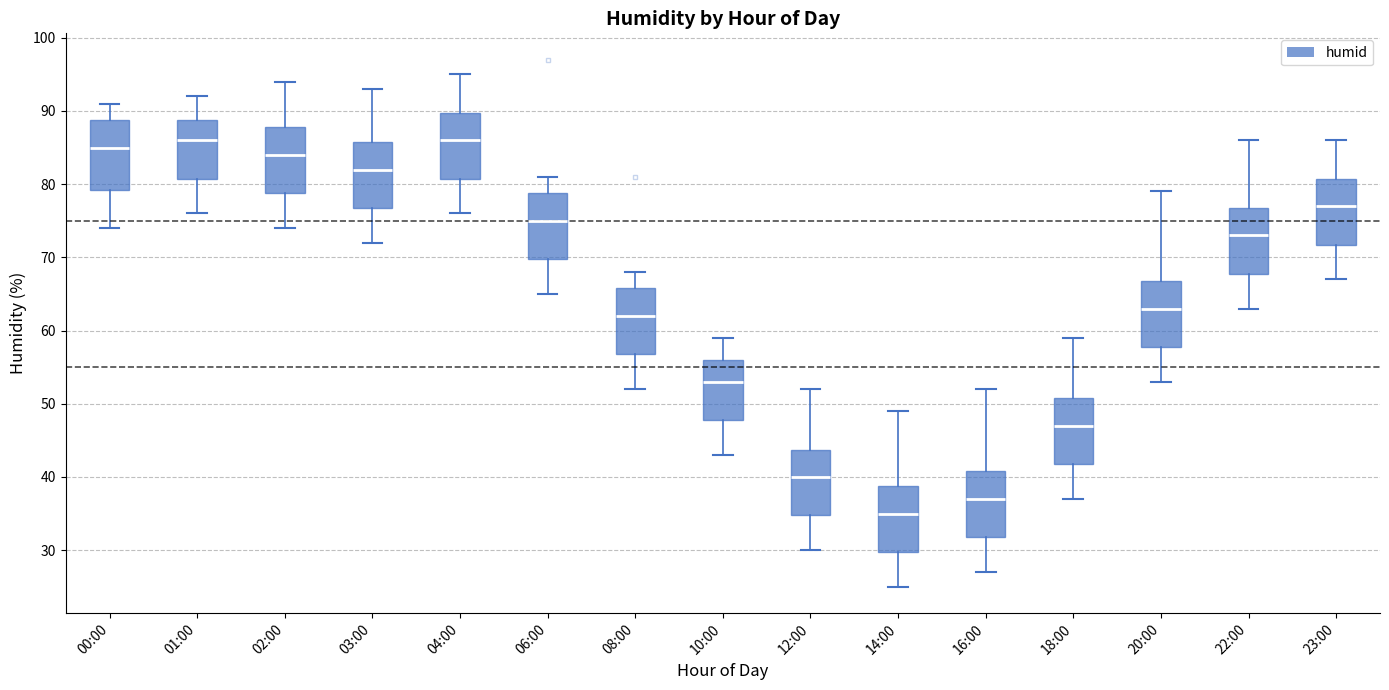

Where does the upper whisker of the box for 03:00 end on the y-axis? The values are not printed on the chart, so give them approximately, as read against the axis.

93